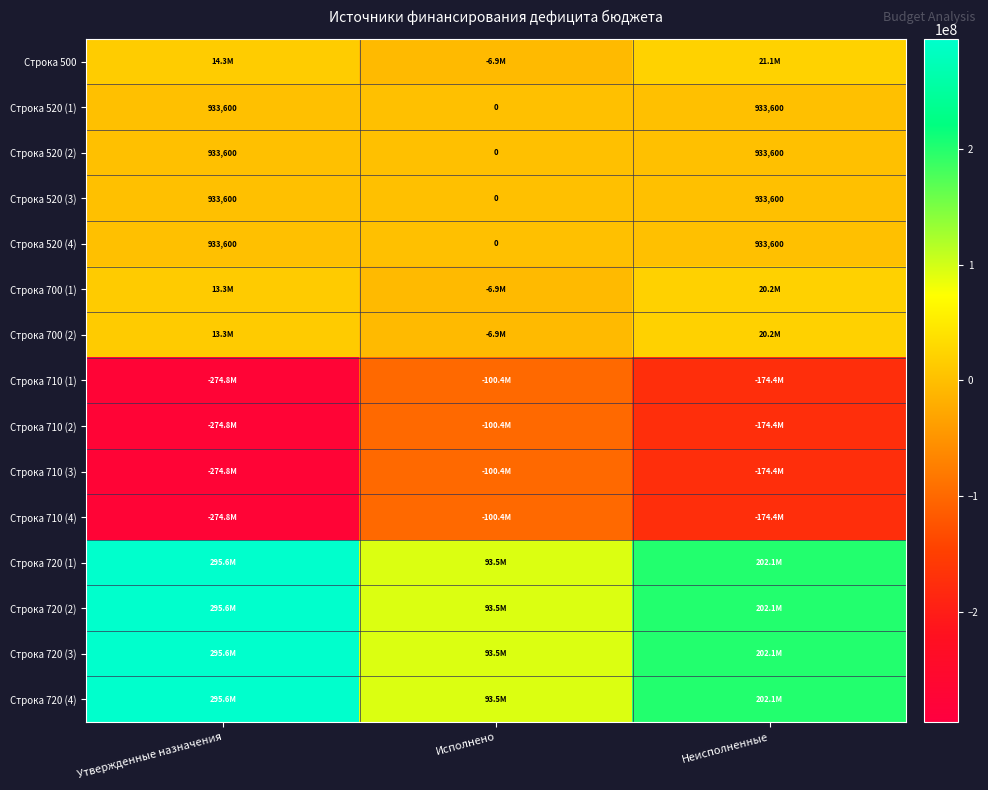

How many values in the Строка 520 (1) series are below 933600?

1